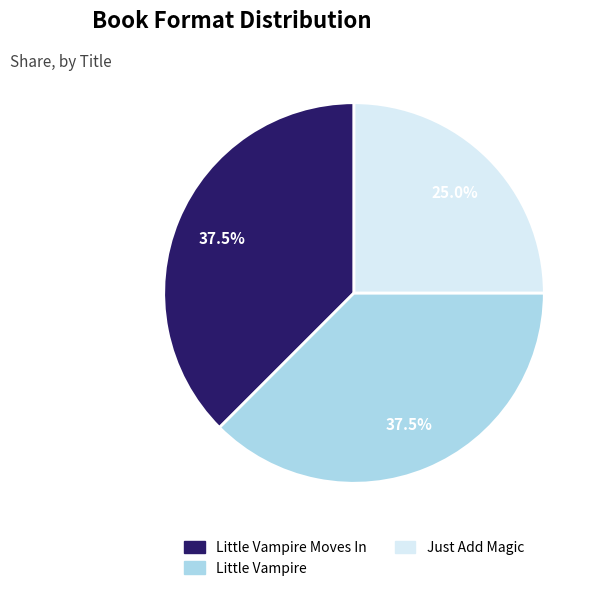

What is the total percentage of Little Vampire and Just Add Magic?

62.5%